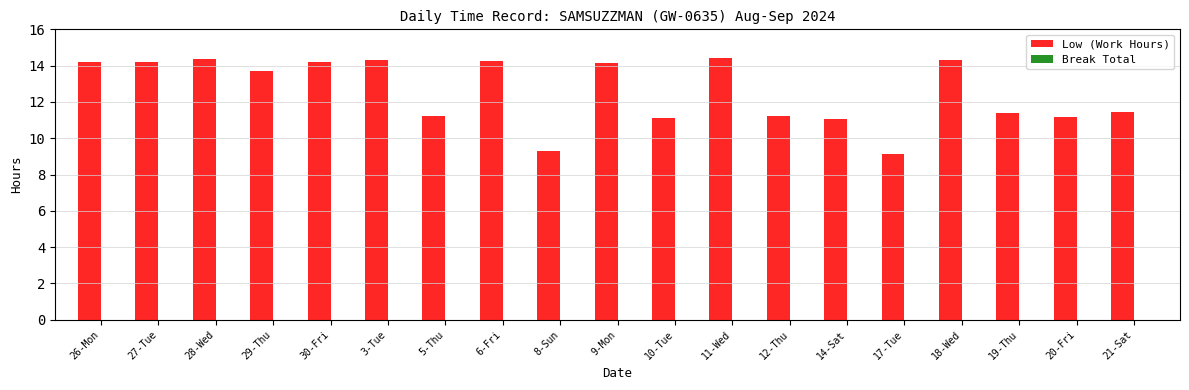

Between 18-Wed and 27-Tue, which is larger?

18-Wed